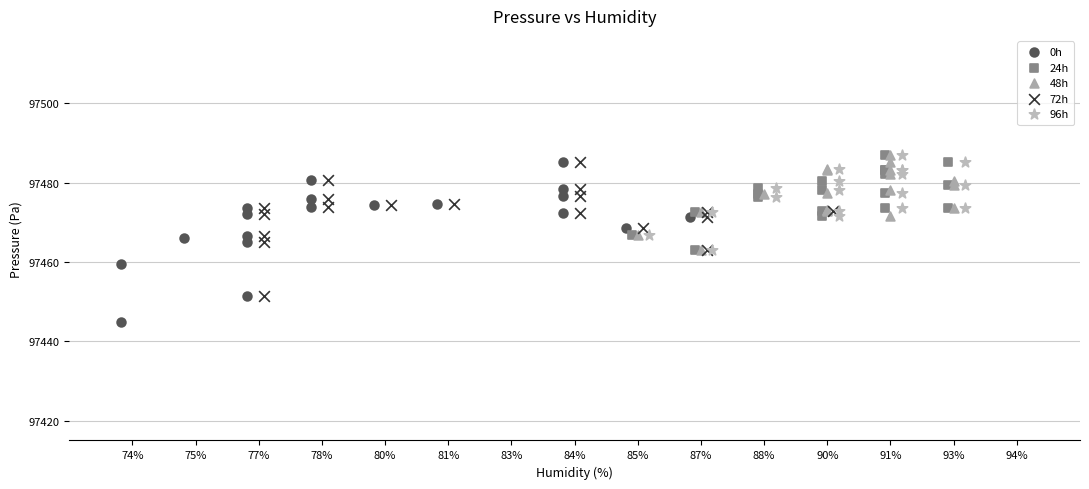

Which series reaches the minimum Y coordinate?

0h